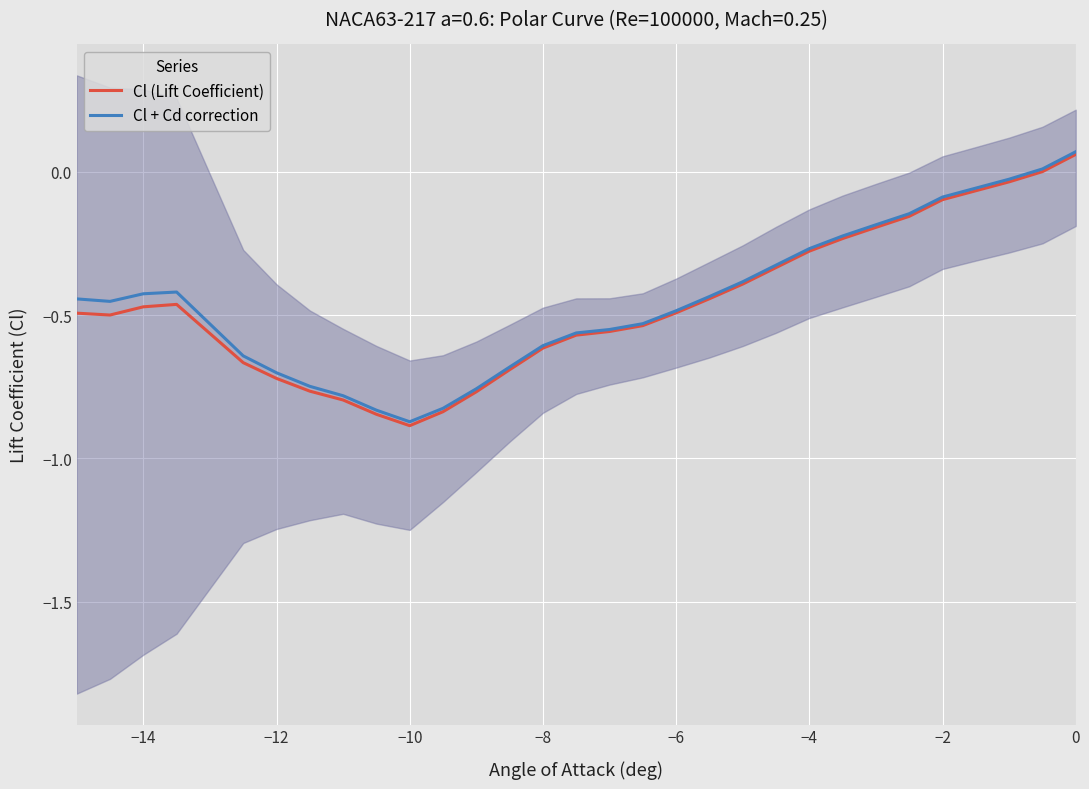

In Cl (Lift Coefficient), how many points are higher than both neighbors (excluding endpoints)?

1